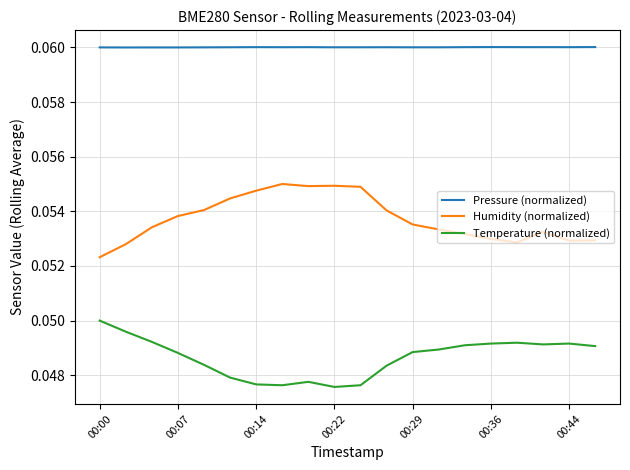

True or false: Temperature (normalized) and Pressure (normalized) cross at least once.

False